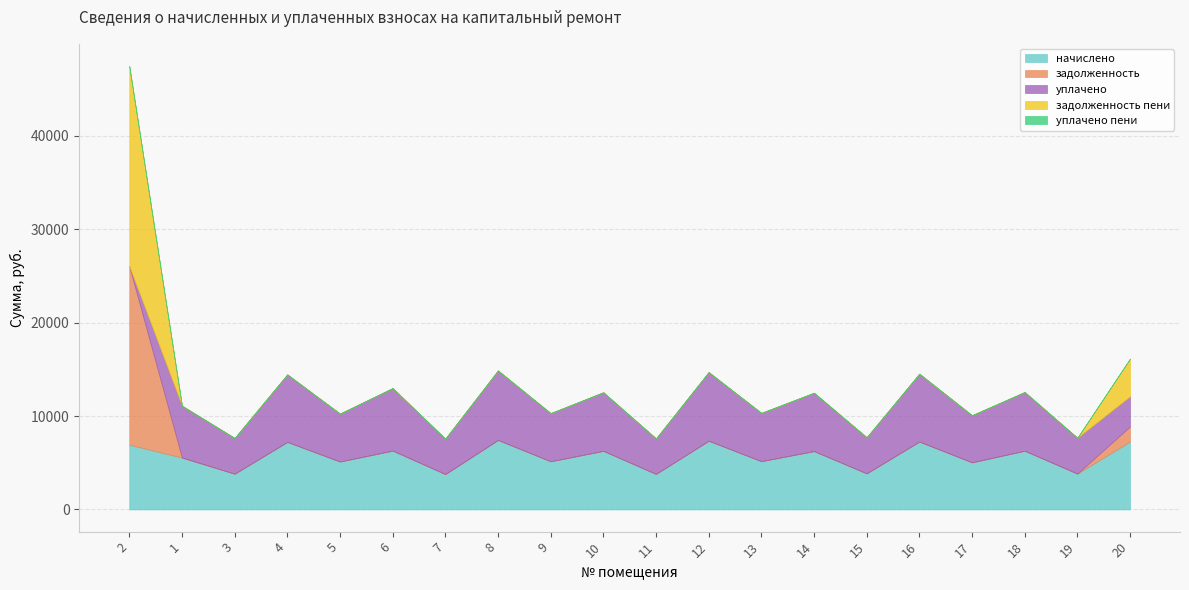

Reading right to left, what are all the values shown in this chart?

начислено: 20=7265.7	19=3837.8	18=6284.5	17=5042.5	16=7265.7	15=3862.6	14=6247.3	13=5166.7	12=7352.6	11=3800.5	10=6272.1	9=5154.3	8=7439.6	7=3788.1	6=6296.9	5=5129.5	4=7228.4	3=3825.4	1=5551.7	2=6930.4
задолженность: 20=1614.6	19=0.0	18=0.0	17=0.0	16=0.0	15=0.0	14=0.0	13=0.0	12=0.0	11=0.0	10=0.0	9=0.0	8=0.0	7=0.0	6=0.0	5=0.0	4=0.0	3=0.0	1=0.0	2=19117.1
уплачено: 20=3229.2	19=3837.8	18=6284.5	17=5042.5	16=7265.7	15=3862.6	14=6247.3	13=5166.7	12=7352.6	11=3800.5	10=6272.1	9=5154.3	8=7439.6	7=3788.1	6=6689.6	5=5129.5	4=7228.4	3=3825.4	1=5551.7	2=0.0
задолженность пени: 20=4036.5	19=0.0	18=0.0	17=0.0	16=0.0	15=0.0	14=0.0	13=0.0	12=0.0	11=0.0	10=0.0	9=0.0	8=0.0	7=0.0	6=0.0	5=0.0	4=0.0	3=0.0	1=0.0	2=21427.2
уплачено пени: 20=1.4	19=0.0	18=0.0	17=0.0	16=0.0	15=0.0	14=0.0	13=0.0	12=0.0	11=0.0	10=0.0	9=0.0	8=0.0	7=0.0	6=16.2	5=0.0	4=0.0	3=0.0	1=0.0	2=0.0